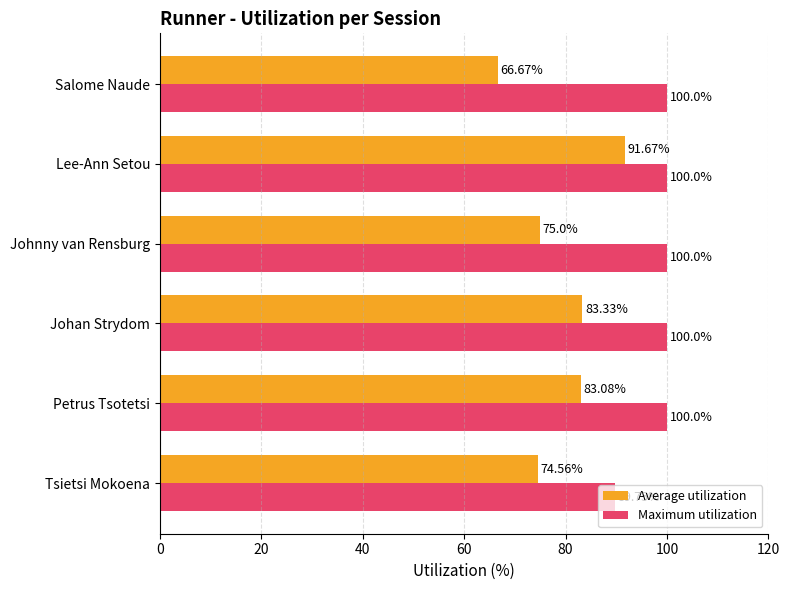

What is the lowest value of the Maximum utilization series?

89.8